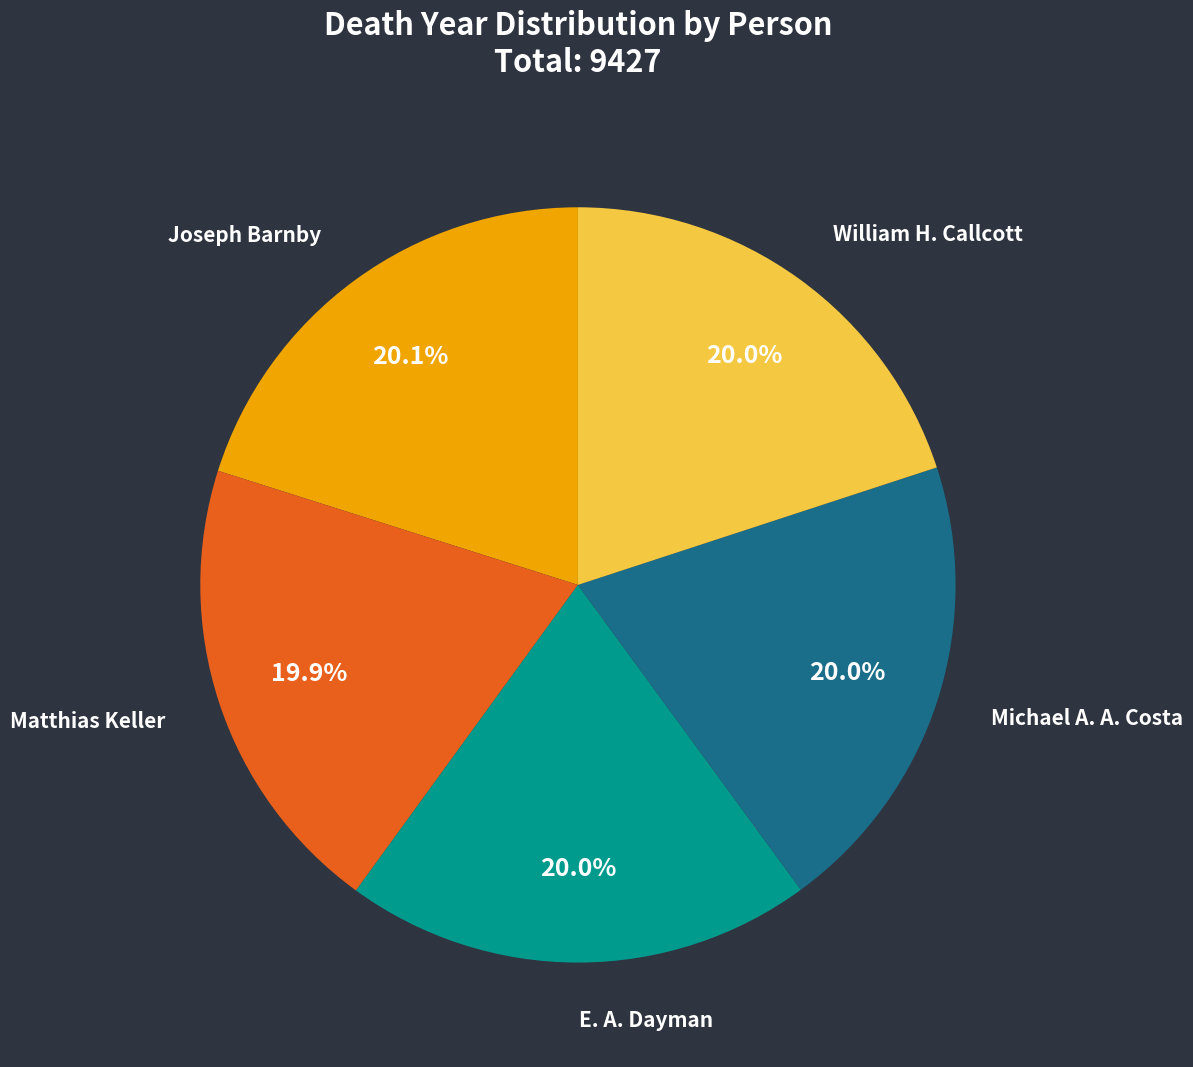

Combined, what portion of the pie is Michael A. A. Costa and E. A. Dayman?

40.0%